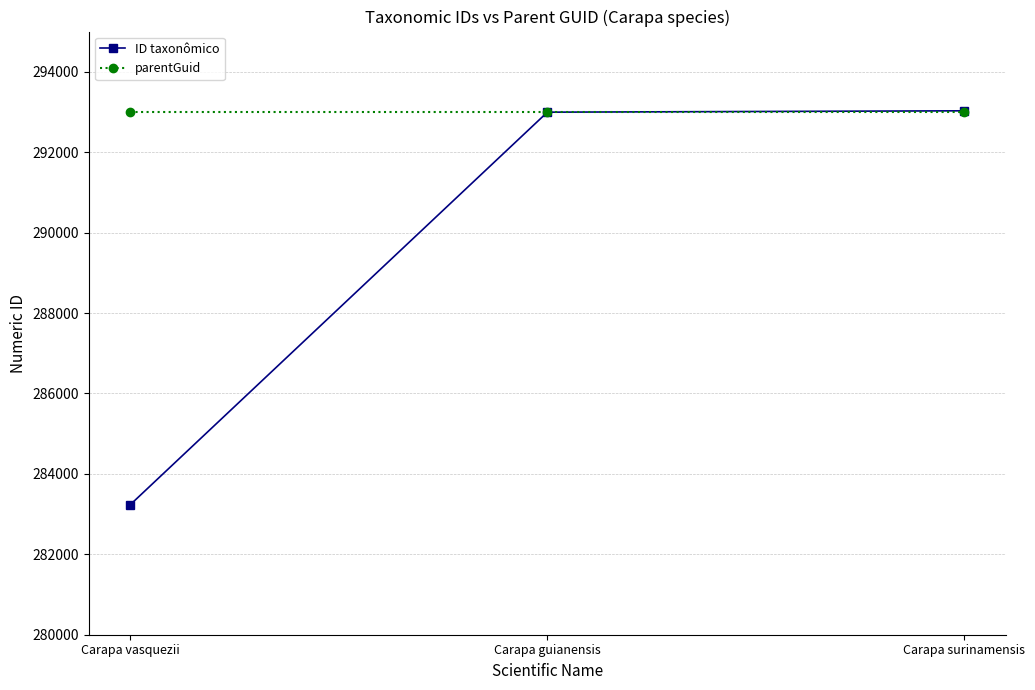

At which label does ID taxonômico reach its minimum?

Carapa vasquezii